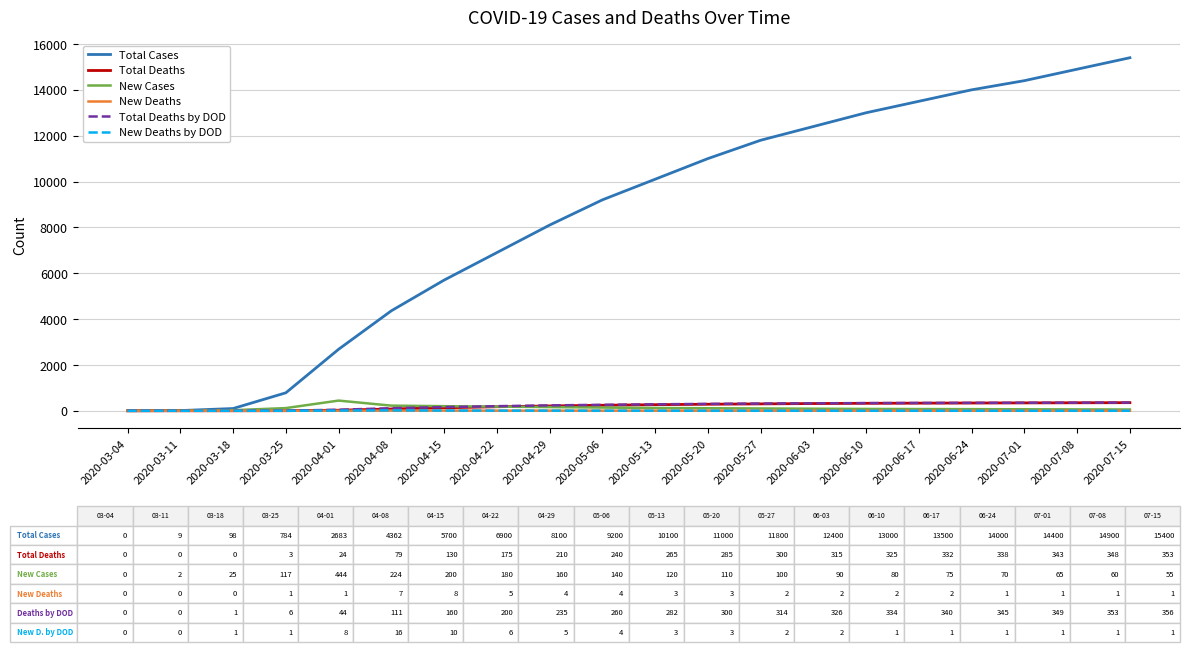

Count the number of categories in the chart.

20